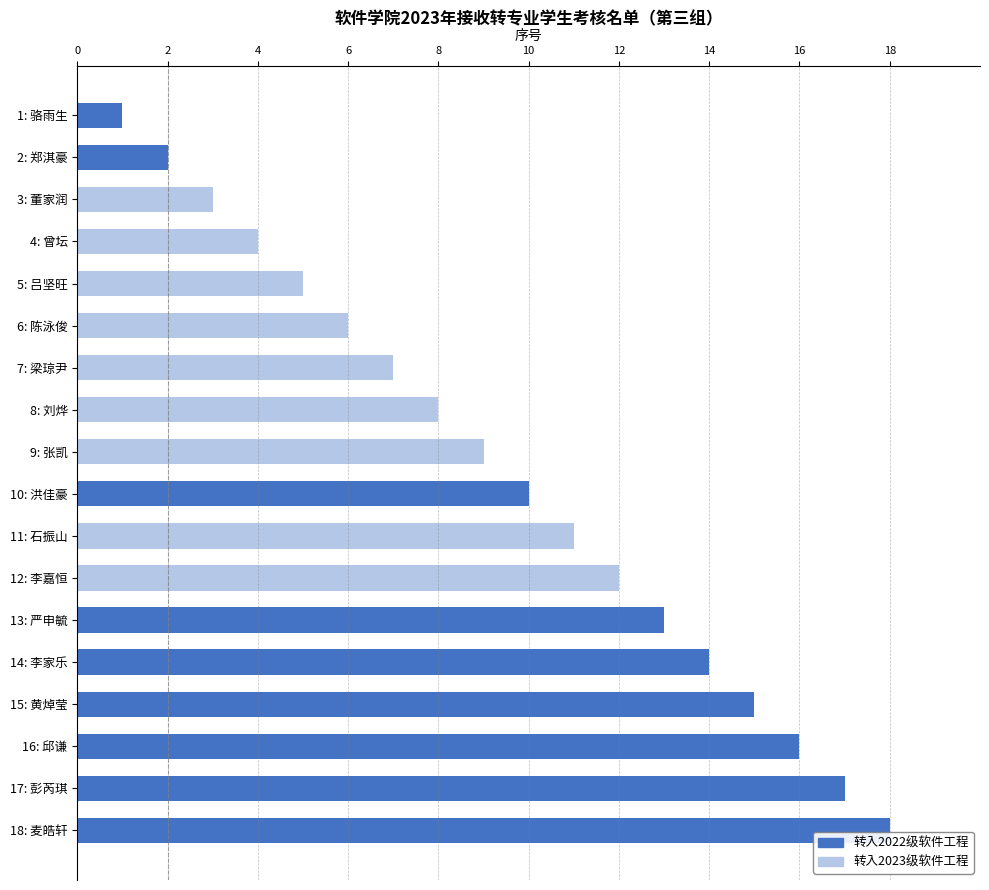

Which series changed the most between 8: 刘烨 and 18: 麦皓轩?

转入2022级软件工程